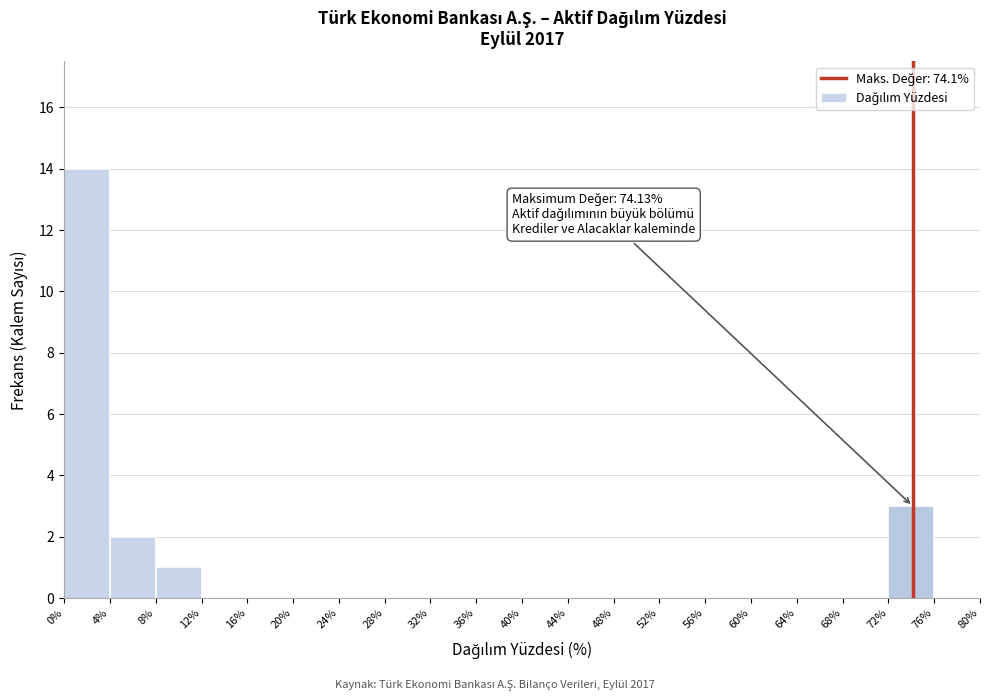

Which range on the x-axis has the tallest bar?

0% to 4%